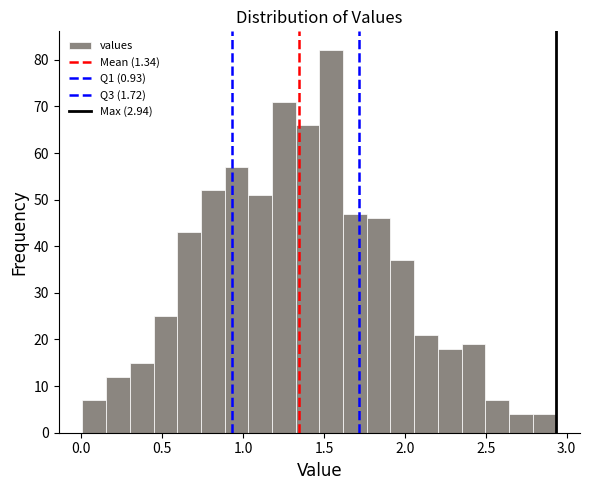

Read against the x-axis, roughly where is the centre of the tallest bar?

1.55